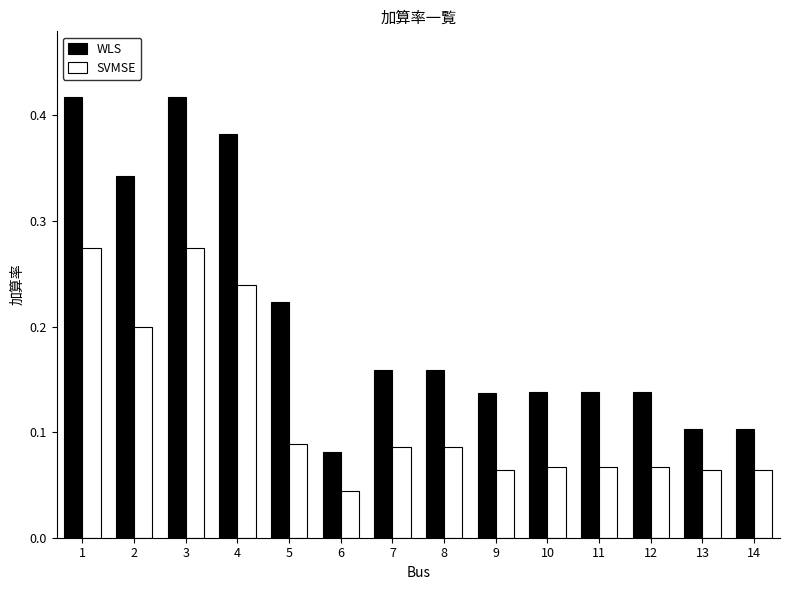

At how many categories does at least one series exceed 0?

14